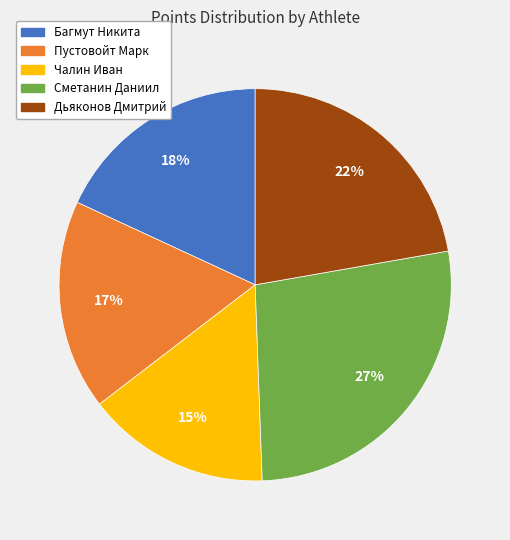

Do Дьяконов Дмитрий and Пустовойт Марк together represent more than half of the pie?

No